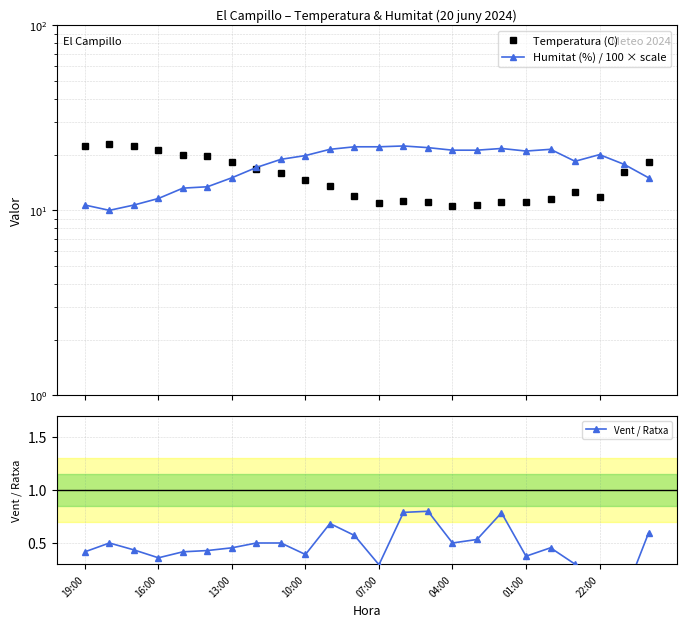

What is the highest value of the Temperatura (C) series?

22.7